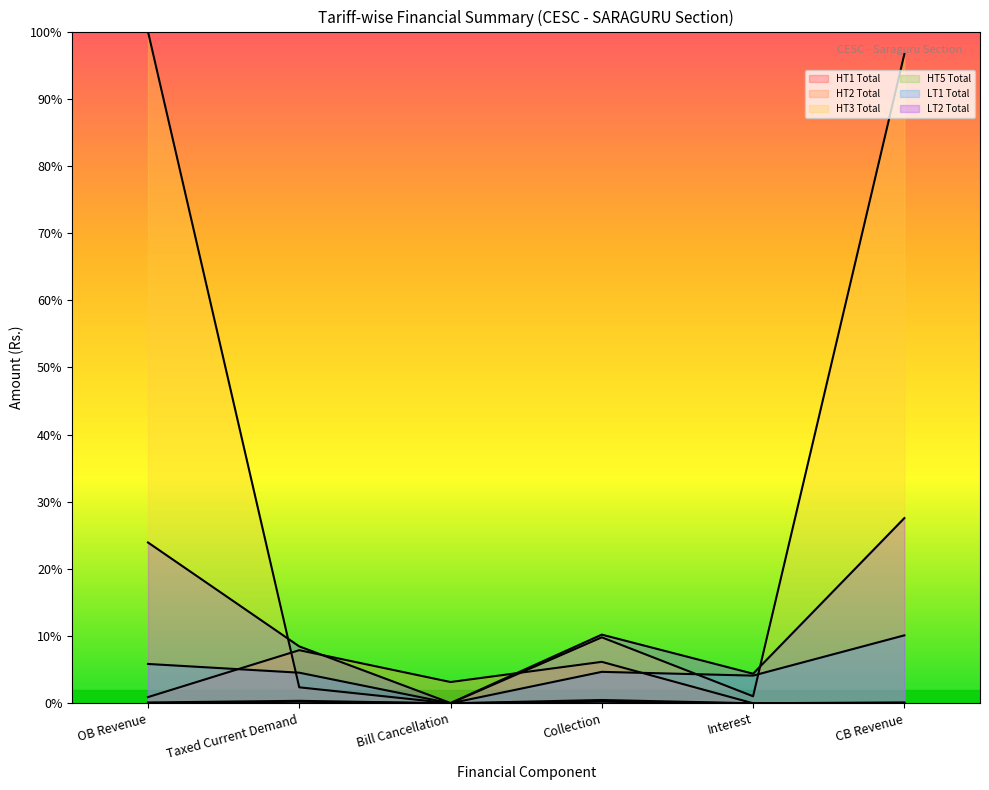

What position from the left is Interest?

5